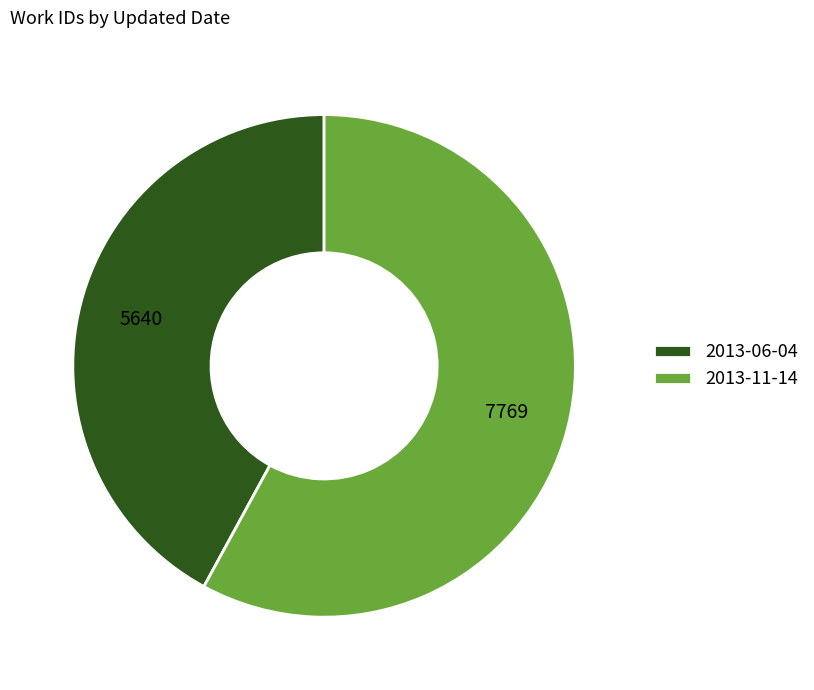

Combined, do 2013-11-14 and 2013-06-04 account for over 50%?

Yes